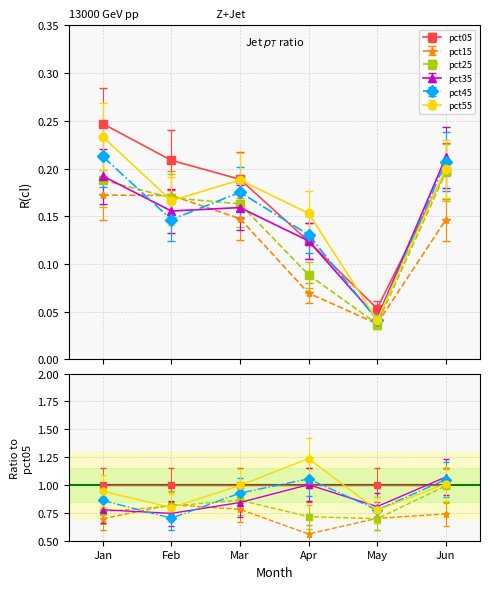

The pct35 series shows 0.0 at May. True or false?

True